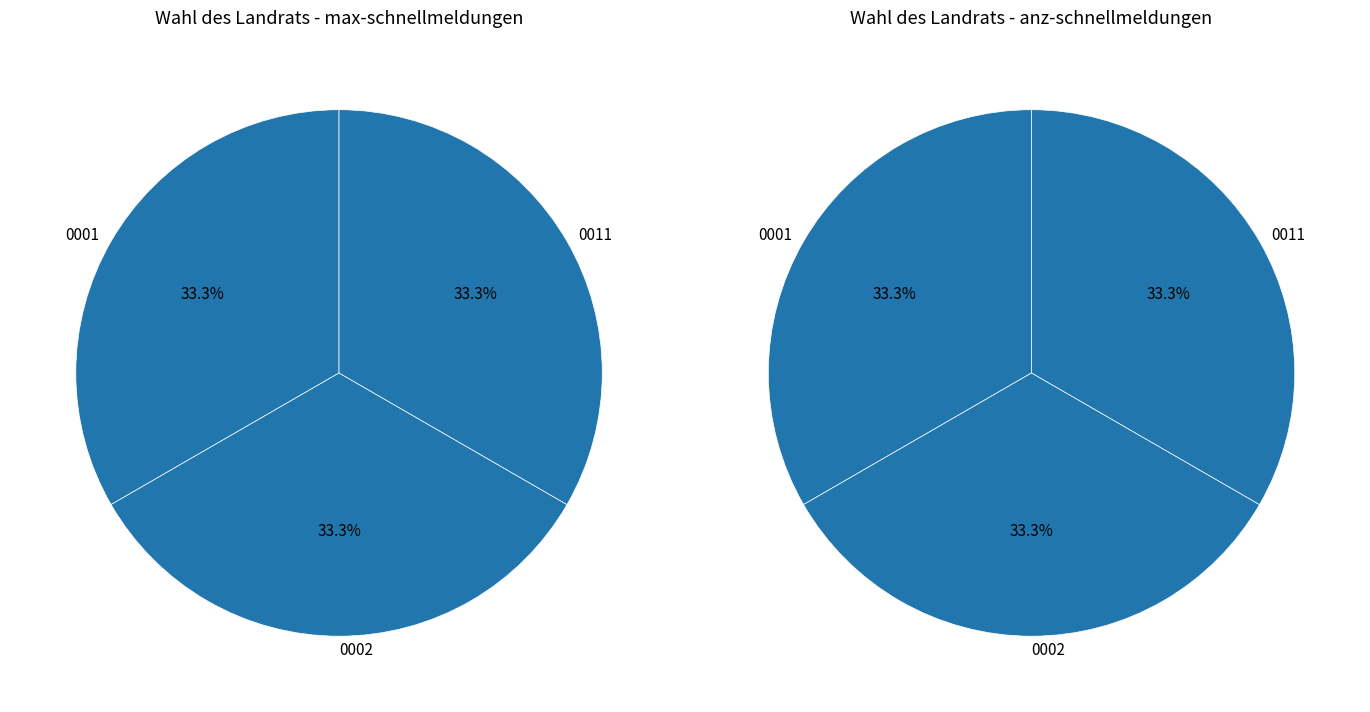

At Schule Lonnerstadt (0001), list the series in order from smallest to largest.

anz-schnellmeldungen, max-schnellmeldungen